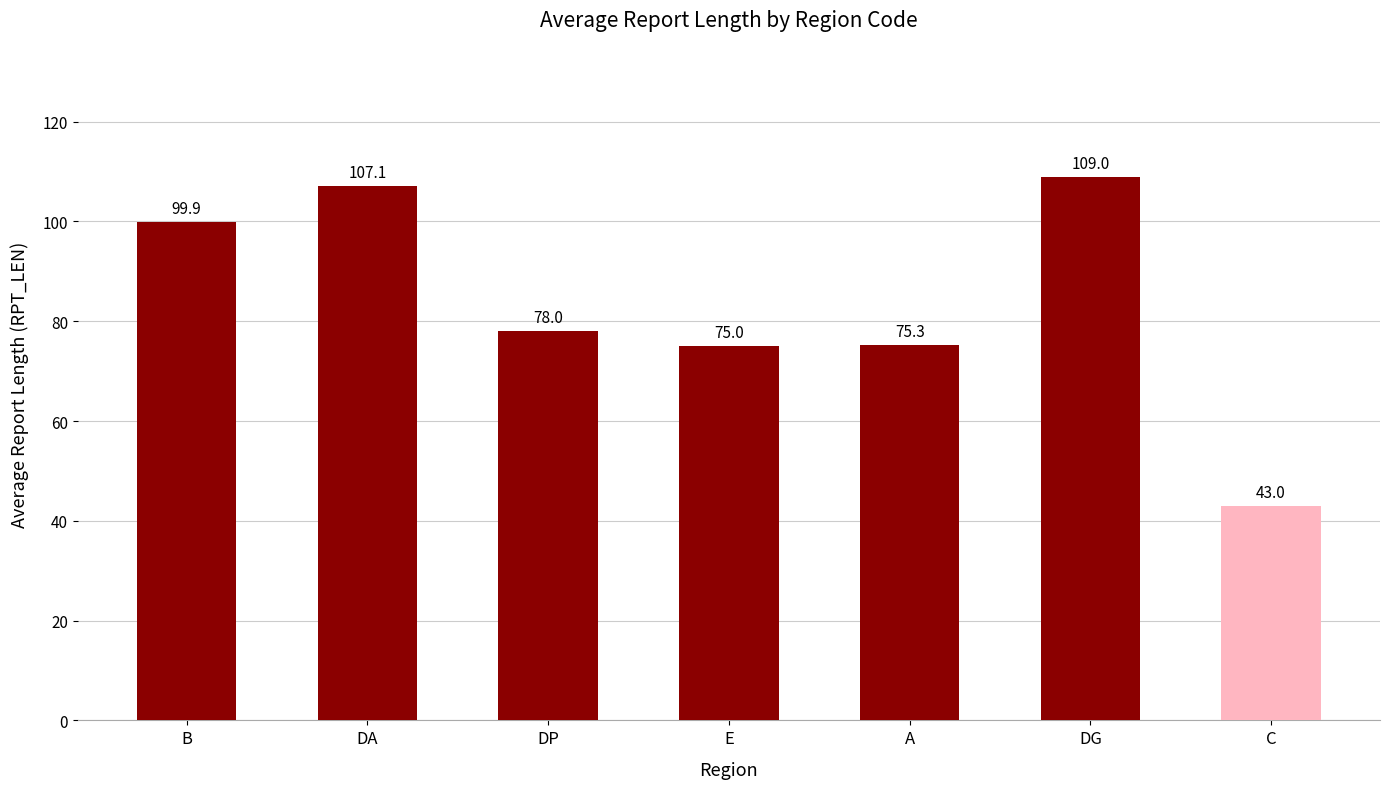

Rank the categories by value from lowest to highest.

C, E, A, DP, B, DA, DG